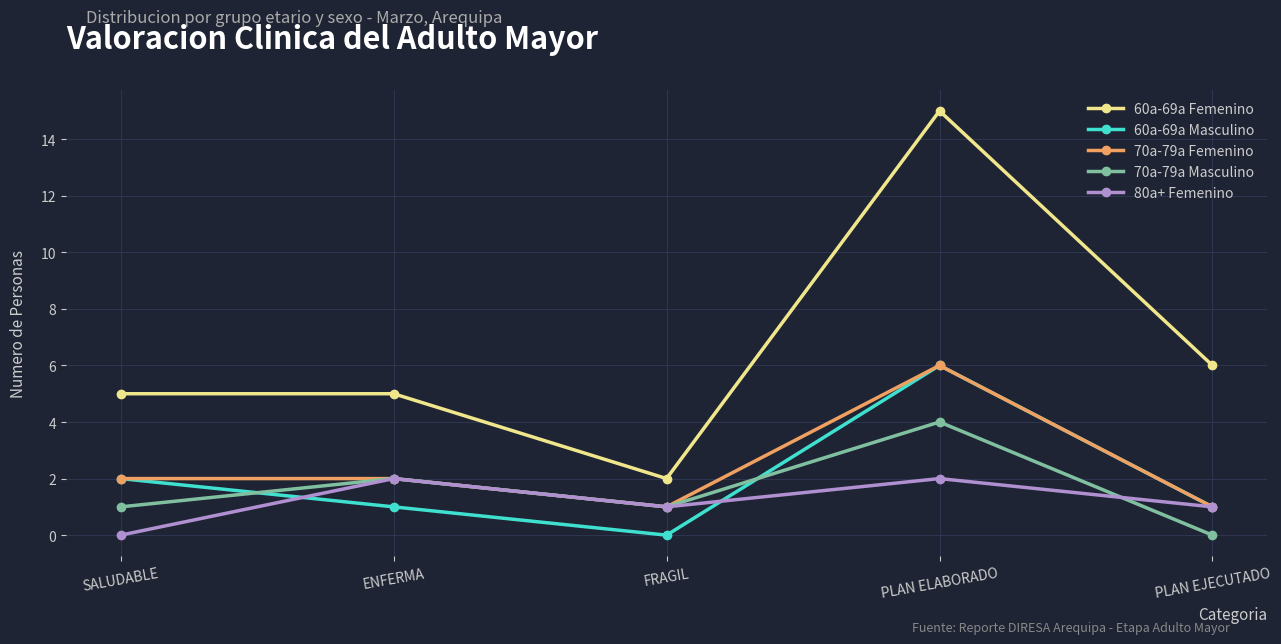

What is the spread (max minus min) of values at FRAGIL?

2